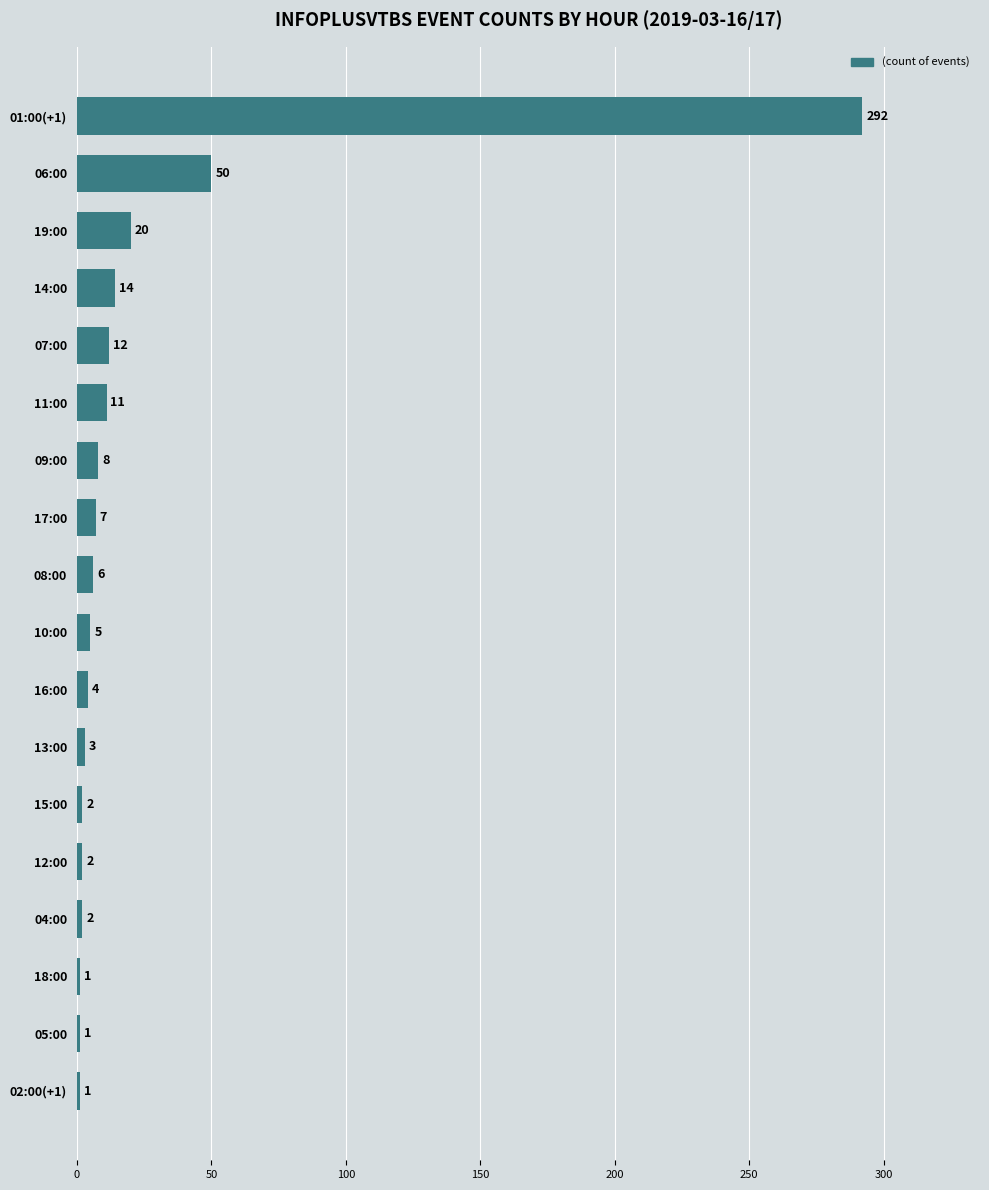

Does the chart contain stacked bars?

No